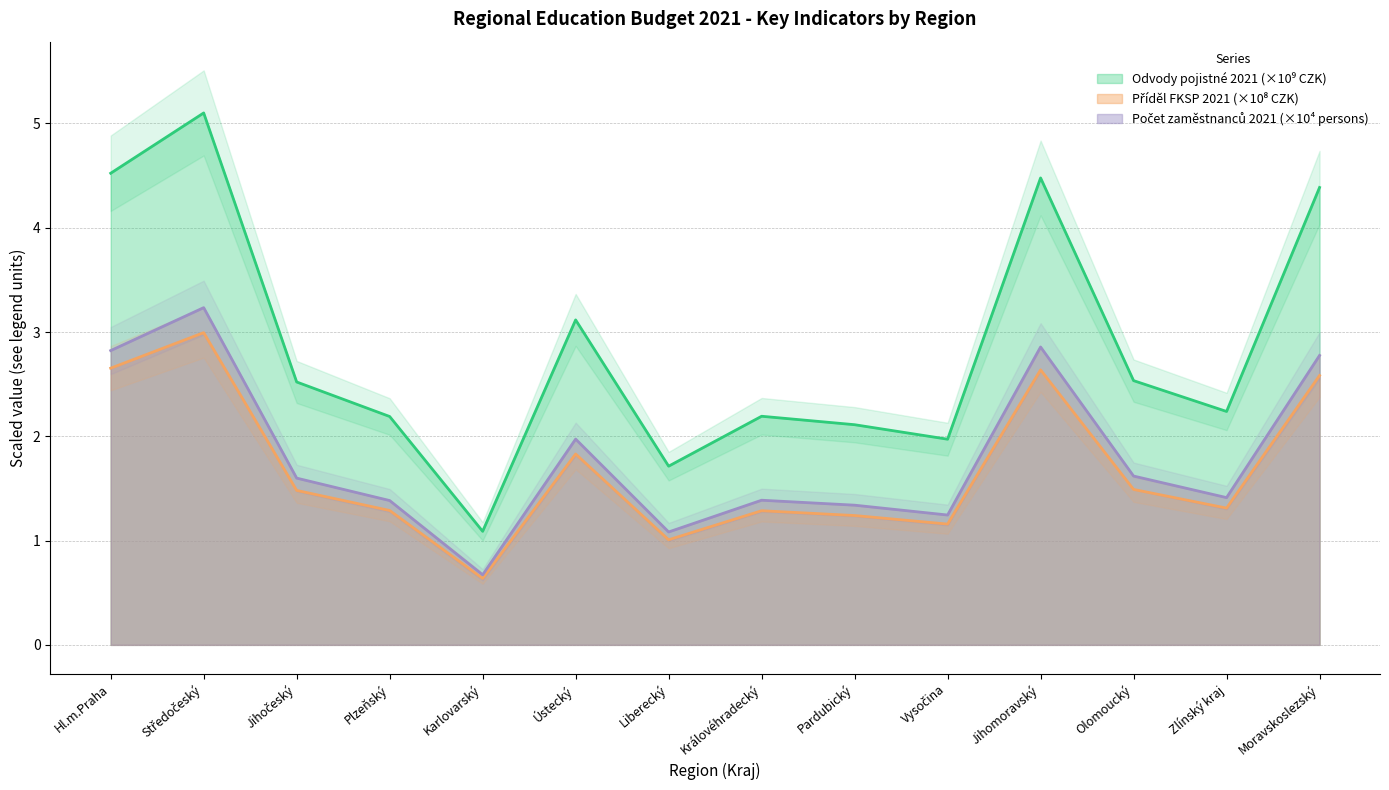

How many values in the Počet zaměstnanců 2021 series are below 1?

1